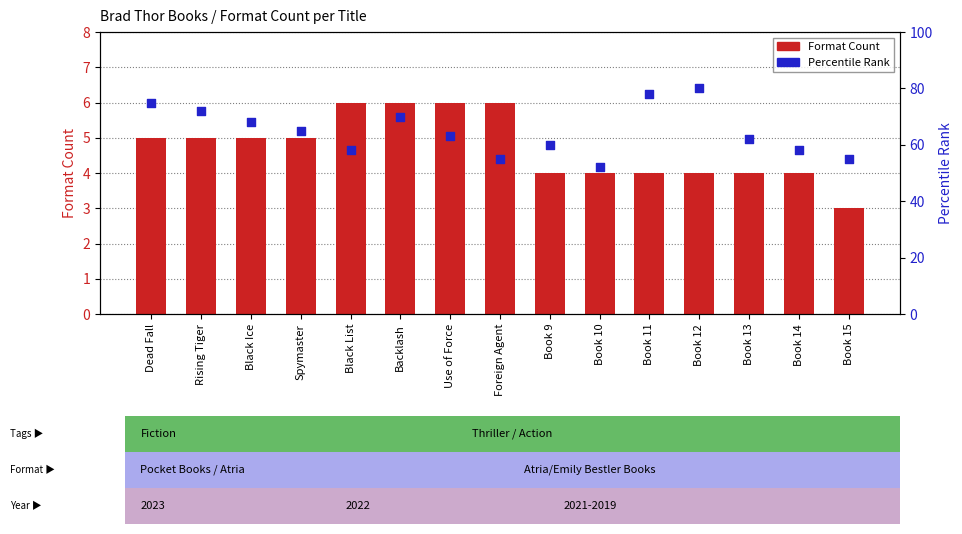

What are all the series names shown in the legend?

Format Count, Percentile Rank